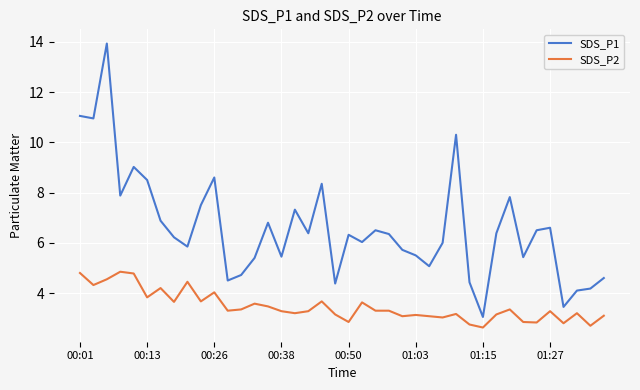

What is the minimum value for SDS_P2?

2.6